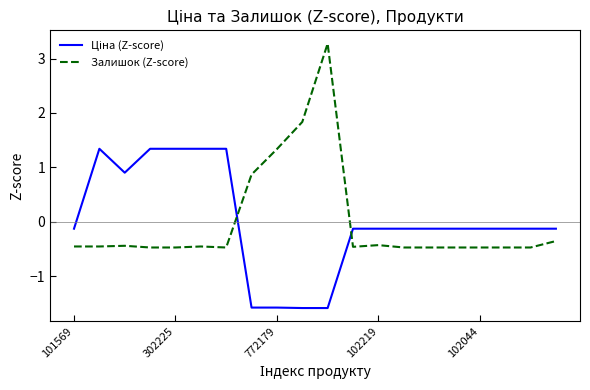

What is the difference between the maximum and minimum values in the Залишок (Z-score) series?

3.8